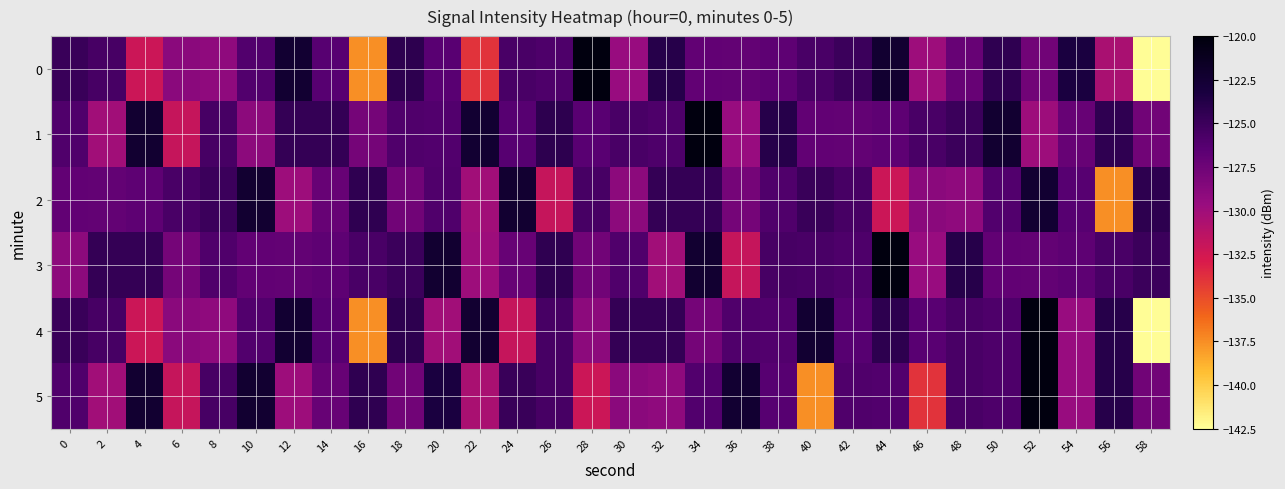

Reading left to right, list all the values displayed in this chart.

0: 0=-124.8	2=-125.6	4=-132.2	6=-128.9	8=-129.2	10=-126.1	12=-122.5	14=-126.4	16=-137.5	18=-124.3	20=-126.4	22=-134.0	24=-125.6	26=-125.9	28=-120.2	30=-129.6	32=-123.9	34=-126.9	36=-127.0	38=-126.7	40=-125.7	42=-125.0	44=-122.4	46=-129.9	48=-127.1	50=-124.4	52=-127.7	54=-123.3	56=-130.5	58=-142.4
1: 0=-126.0	2=-130.1	4=-122.3	6=-131.9	8=-125.6	10=-129.0	12=-124.6	14=-124.6	16=-127.9	18=-126.0	20=-126.1	22=-122.5	24=-126.4	26=-124.3	28=-126.4	30=-125.6	32=-125.9	34=-120.2	36=-129.6	38=-123.9	40=-126.9	42=-127.0	44=-126.7	46=-125.7	48=-125.0	50=-122.4	52=-129.9	54=-127.1	56=-124.4	58=-127.7
2: 0=-126.9	2=-127.0	4=-126.7	6=-125.7	8=-125.0	10=-122.4	12=-129.9	14=-127.1	16=-124.4	18=-127.7	20=-126.0	22=-130.1	24=-122.3	26=-131.9	28=-125.6	30=-129.0	32=-124.6	34=-124.6	36=-127.9	38=-126.0	40=-124.8	42=-125.6	44=-132.2	46=-128.9	48=-129.2	50=-126.1	52=-122.5	54=-126.4	56=-137.5	58=-124.3
3: 0=-129.0	2=-124.6	4=-124.6	6=-127.9	8=-126.0	10=-126.9	12=-127.0	14=-126.7	16=-125.7	18=-125.0	20=-122.4	22=-129.9	24=-127.1	26=-124.4	28=-127.7	30=-126.0	32=-130.1	34=-122.3	36=-131.9	38=-125.6	40=-125.6	42=-125.9	44=-120.2	46=-129.6	48=-123.9	50=-126.9	52=-127.0	54=-126.7	56=-125.7	58=-125.0
4: 0=-124.8	2=-125.6	4=-132.2	6=-128.9	8=-129.2	10=-126.1	12=-122.5	14=-126.4	16=-137.5	18=-124.3	20=-130.1	22=-122.3	24=-131.9	26=-125.6	28=-129.0	30=-124.6	32=-124.6	34=-127.9	36=-126.0	38=-126.1	40=-122.5	42=-126.4	44=-124.3	46=-126.4	48=-125.6	50=-125.9	52=-120.2	54=-129.6	56=-123.9	58=-142.4
5: 0=-126.0	2=-130.1	4=-122.3	6=-131.9	8=-125.6	10=-122.4	12=-129.9	14=-127.1	16=-124.4	18=-127.7	20=-123.3	22=-130.5	24=-124.8	26=-125.6	28=-132.2	30=-128.9	32=-129.2	34=-126.1	36=-122.5	38=-126.4	40=-137.5	42=-126.0	44=-126.1	46=-134.0	48=-125.6	50=-125.9	52=-120.2	54=-129.6	56=-123.9	58=-127.7